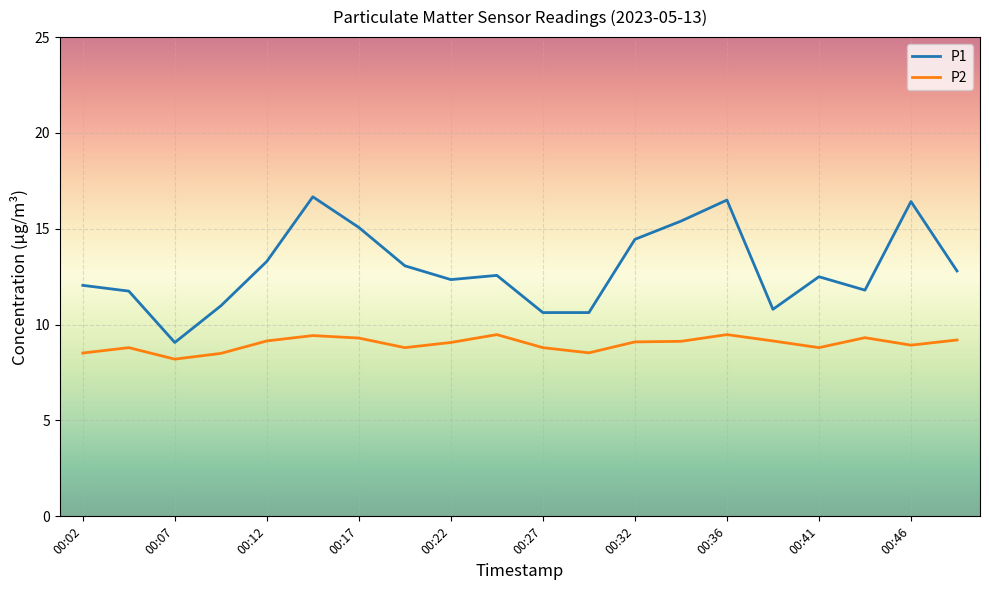

True or false: P1 and P2 cross at least once.

False